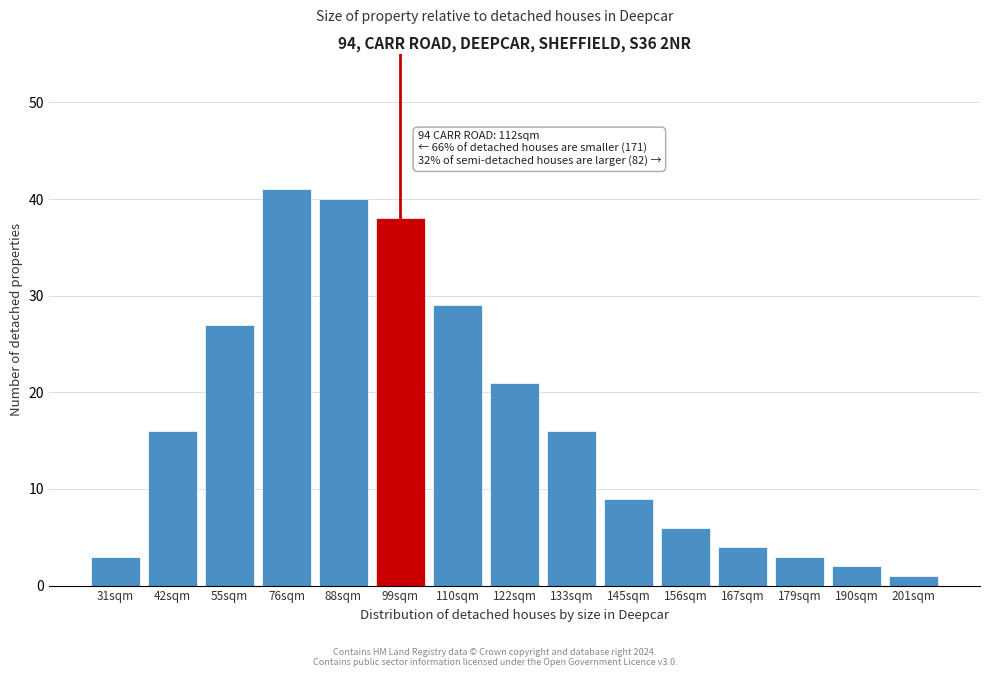

Reading left to right, list all the values displayed in this chart.

3	16	27	41	40	38	29	21	16	9	6	4	3	2	1